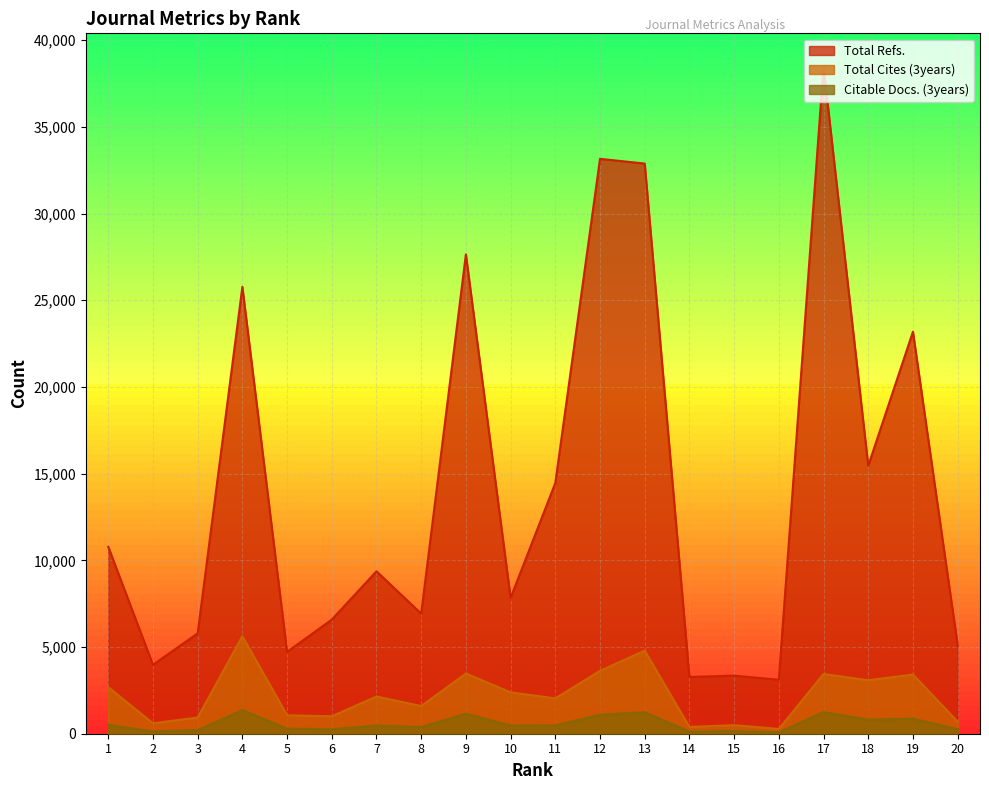

What is the sum of all Citable Docs. (3years) values?

11622